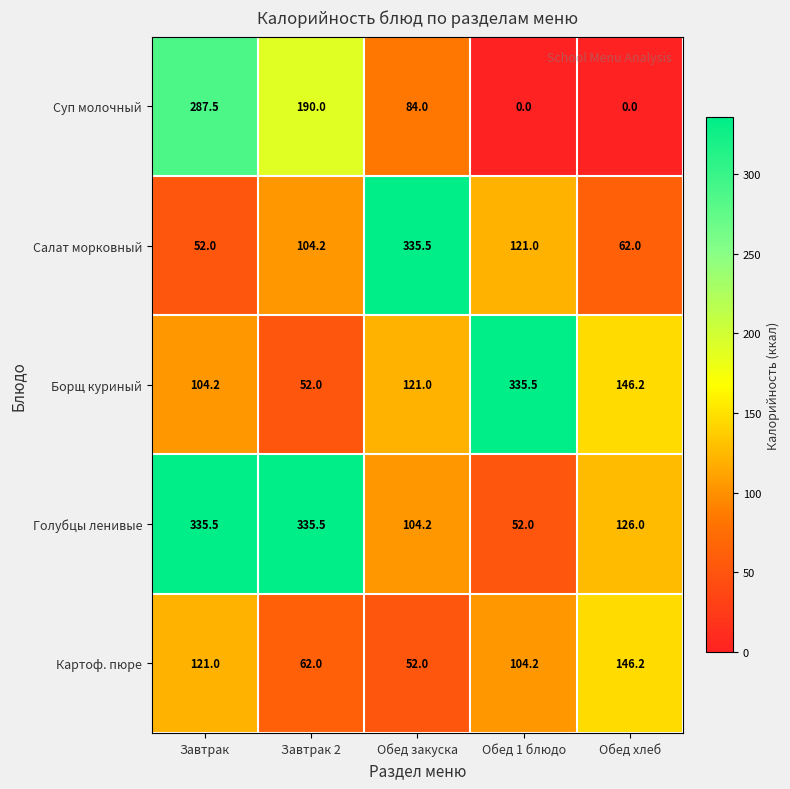

Where does the Суп молочный series first go above 84?

Завтрак